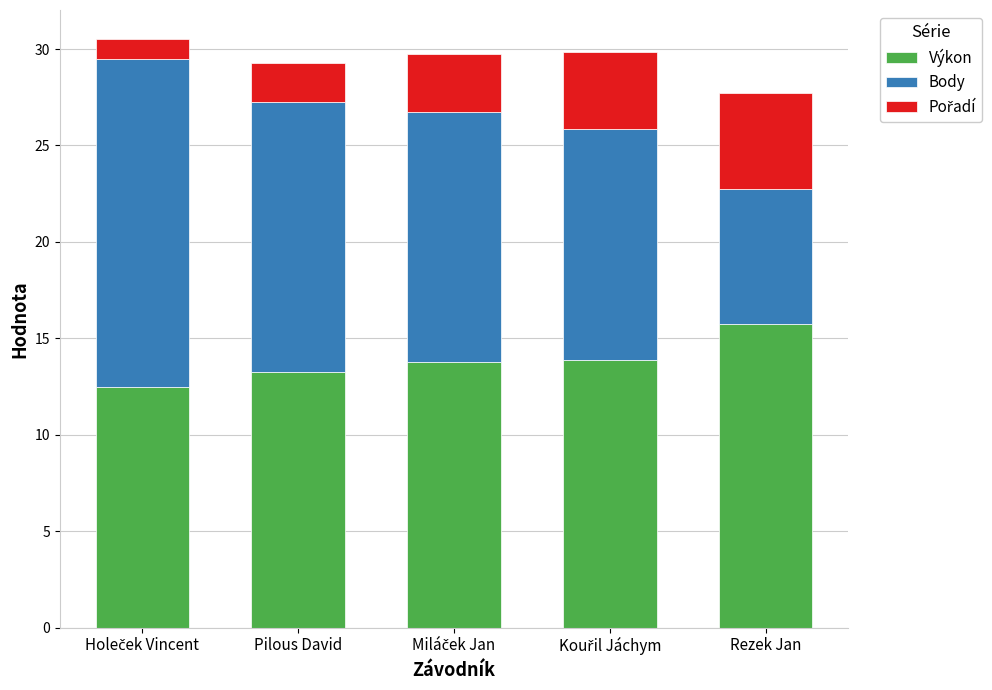

The Výkon series shows 5.4 at Pilous David. True or false?

False